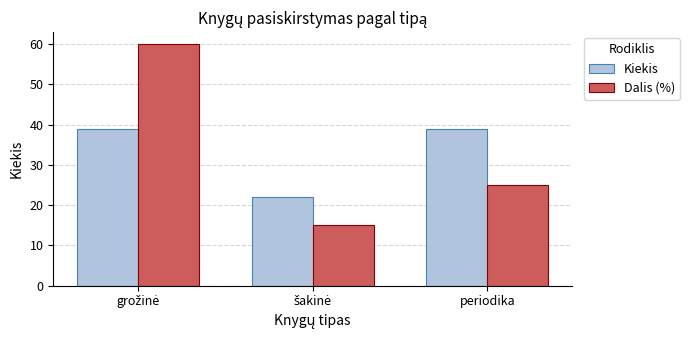

How many values in the Dalis (%) series are below 25?

1